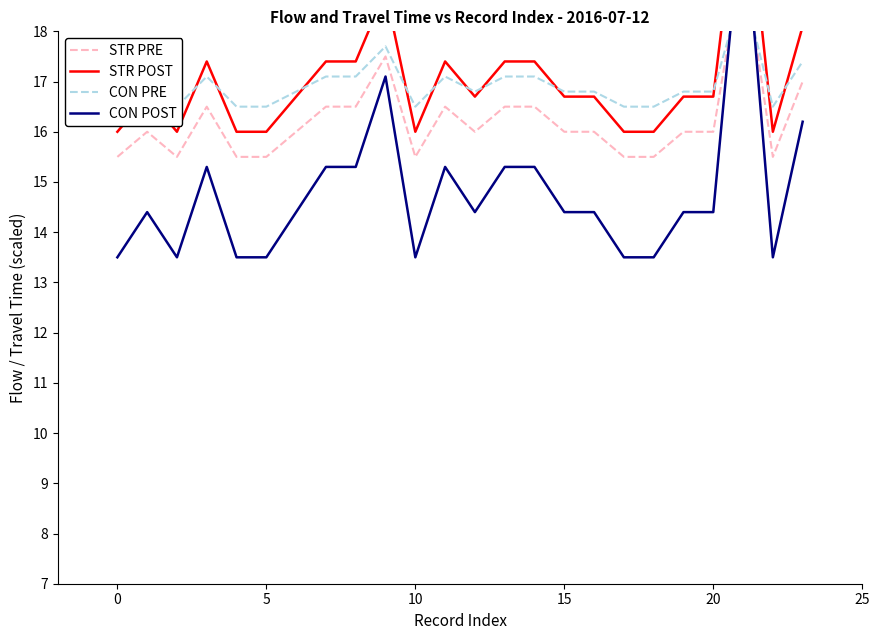

Is this an area chart (filled region under the line)?

No